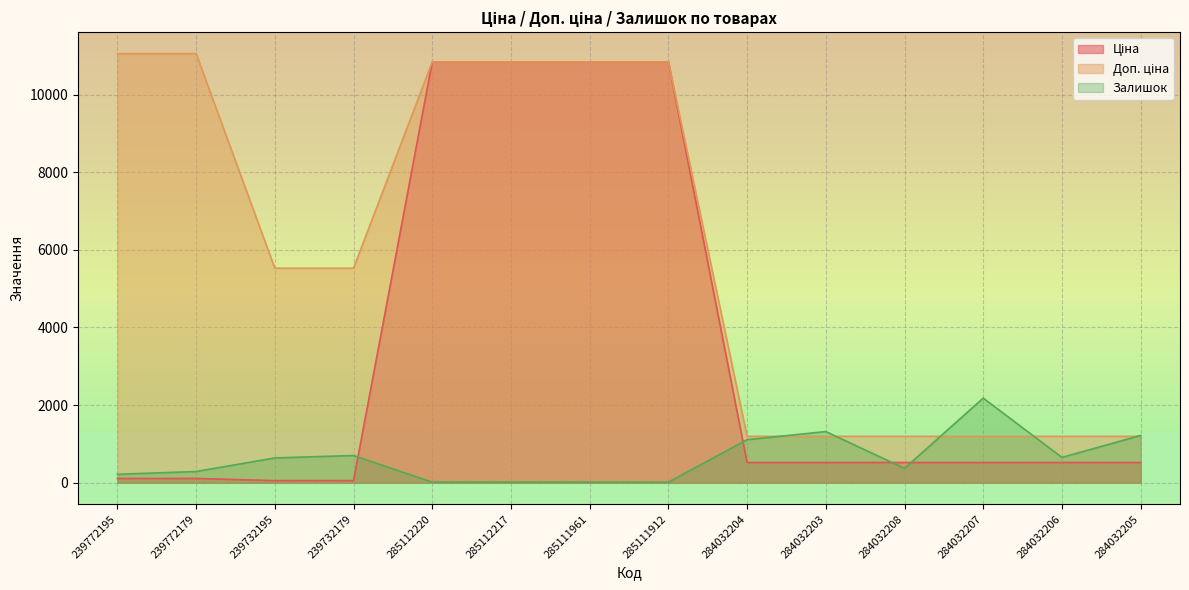

Rank the series by their maximum value, from lowest to highest.

Залишок, Ціна, Доп. ціна